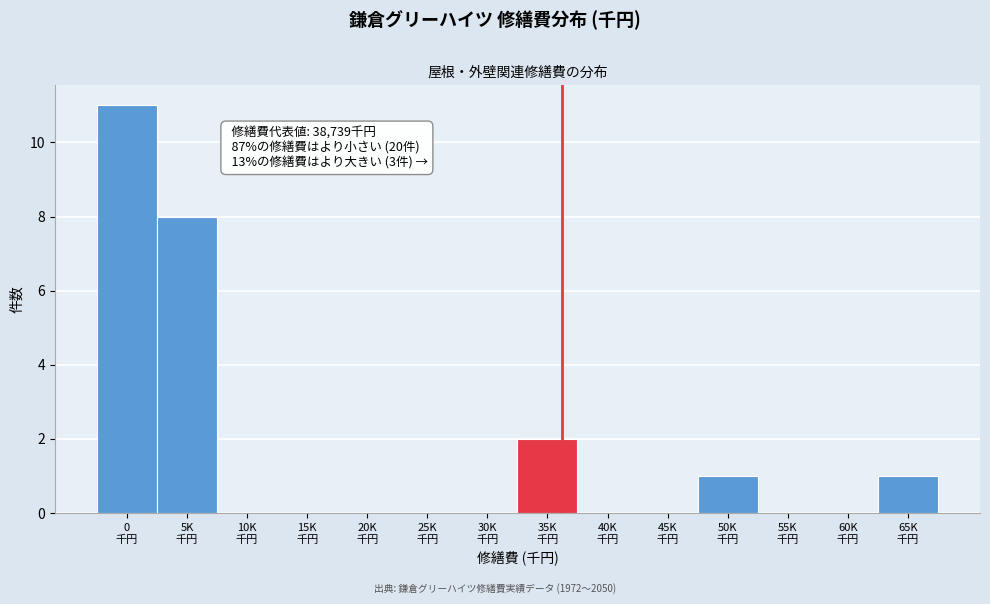

What is the maximum value shown in the chart?

11